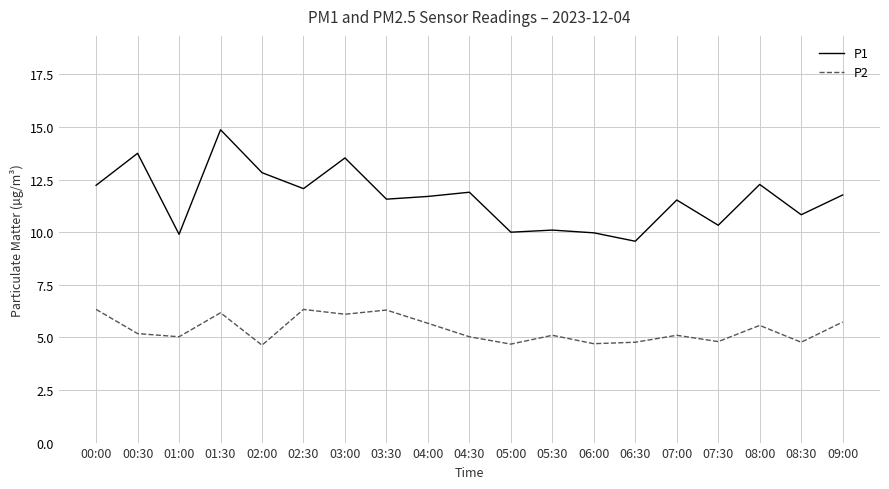

What is the difference between the maximum and minimum values in the P2 series?

1.7